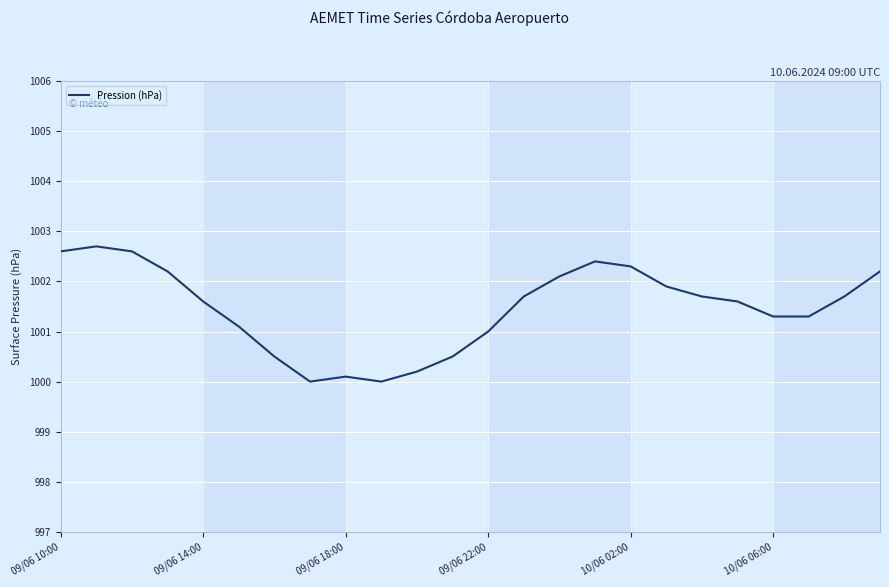

What is the greatest value displayed?

1002.7